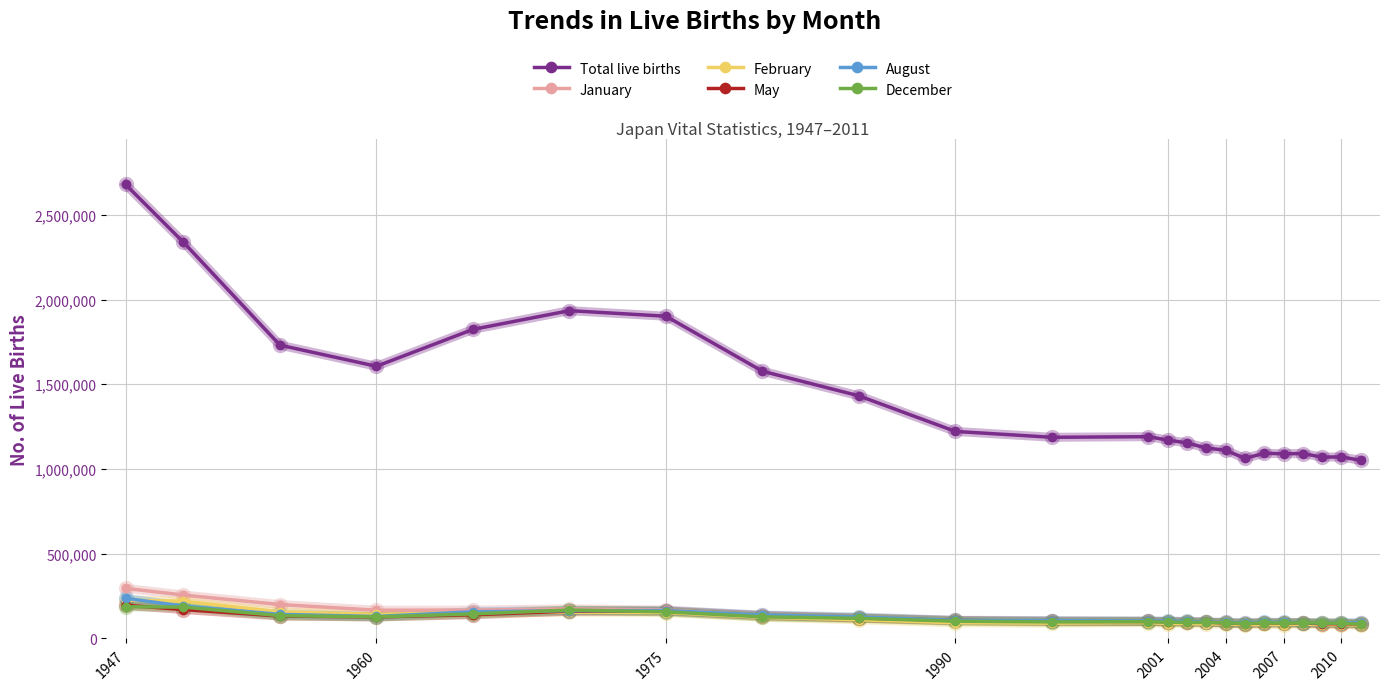

True or false: Total live births and January intersect in this chart.

False